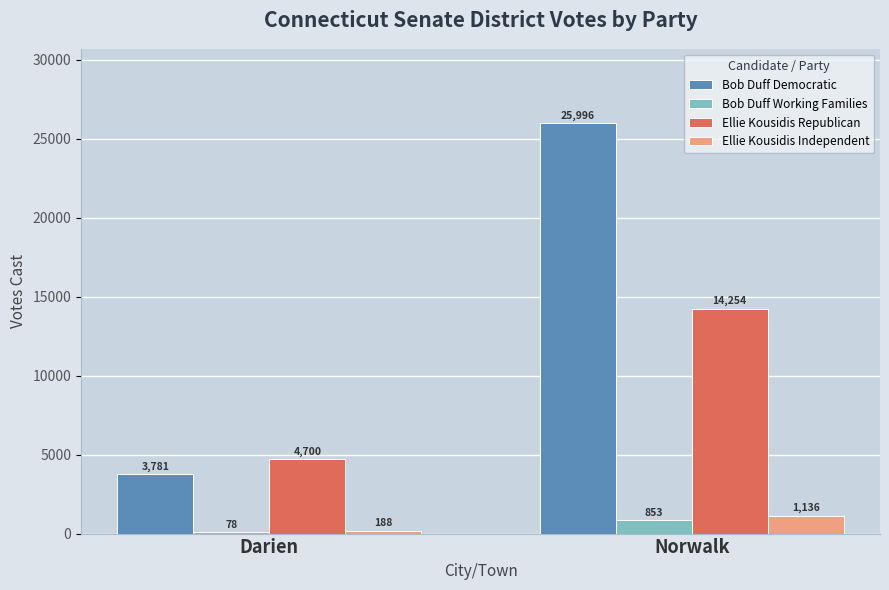

What is the sum of the Ellie Kousidis Independent values at Darien and Norwalk?

1324